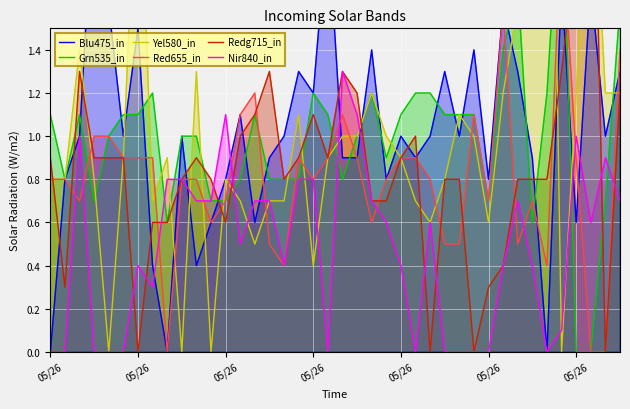

How many data points does each series have?

40